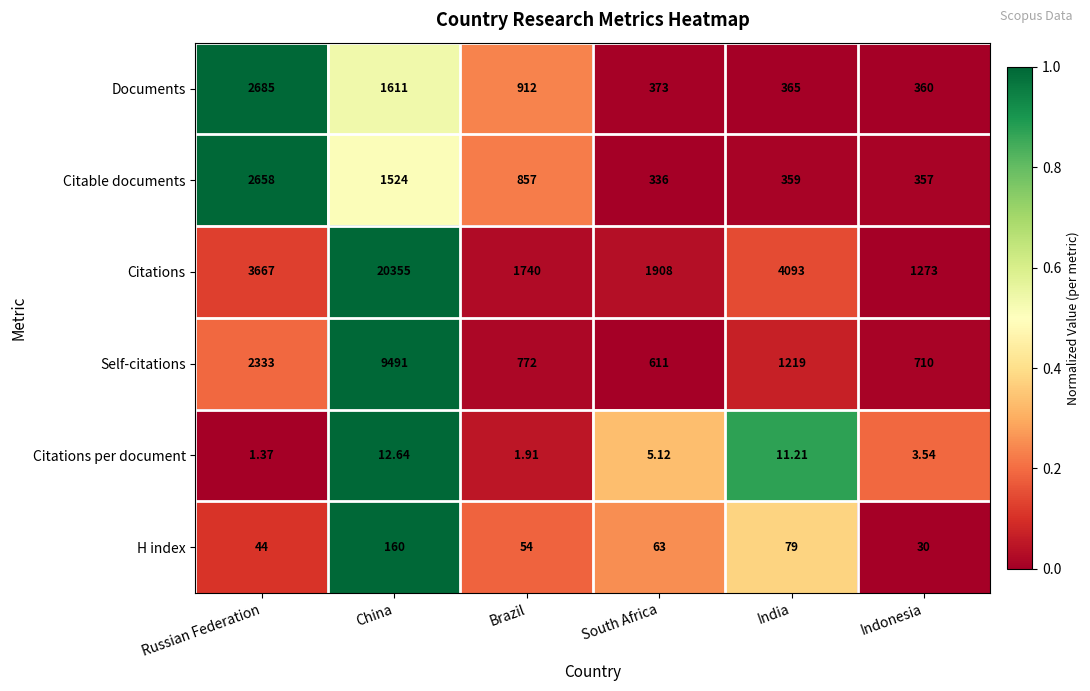

Which series has the largest total across all categories?

Citations